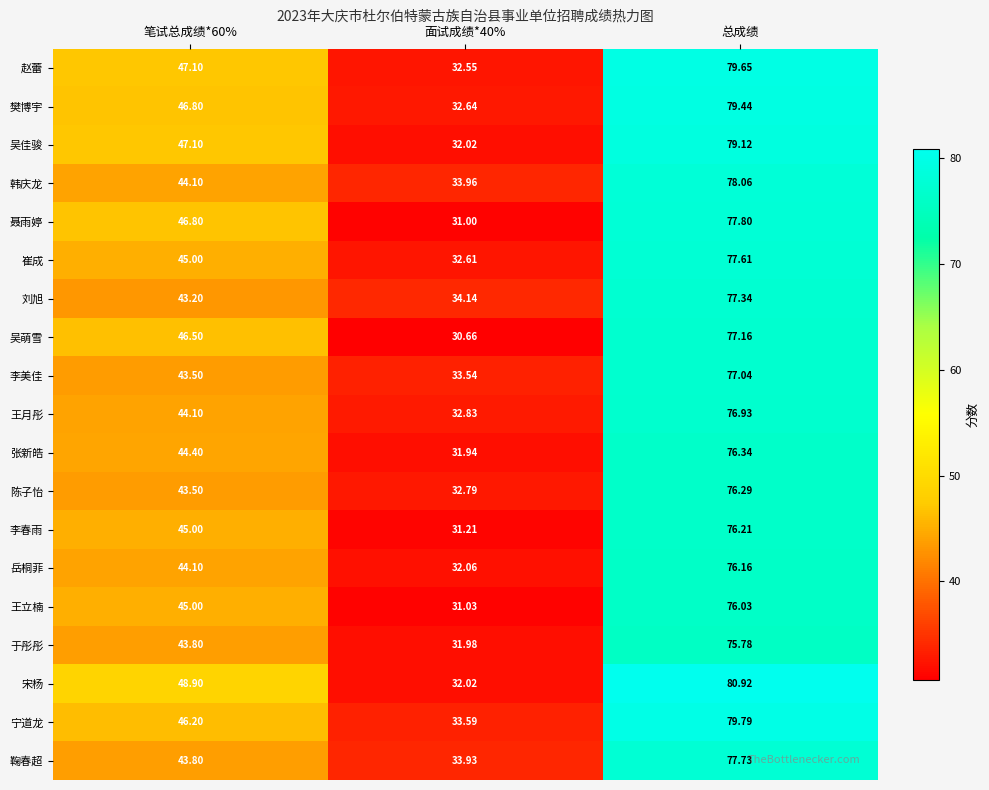

Which series changed the most between 笔试总成绩*60% and 总成绩?

刘旭